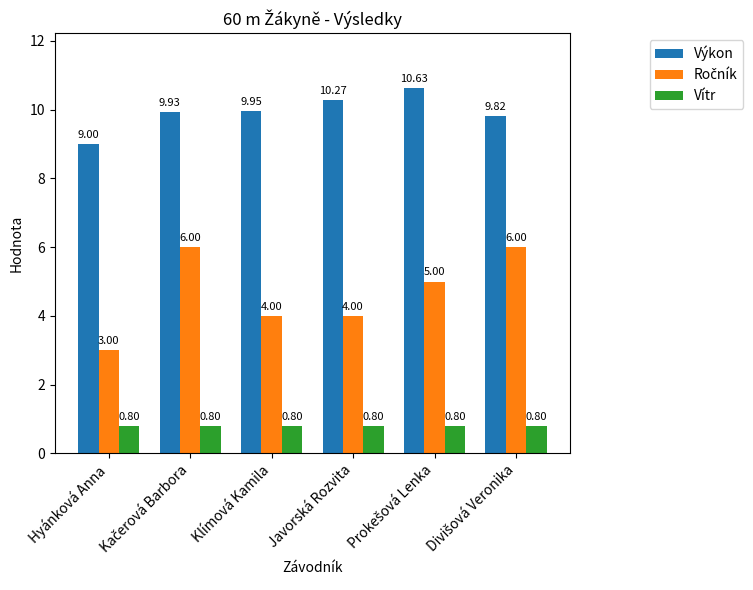

At how many categories does at least one series exceed 3?

6